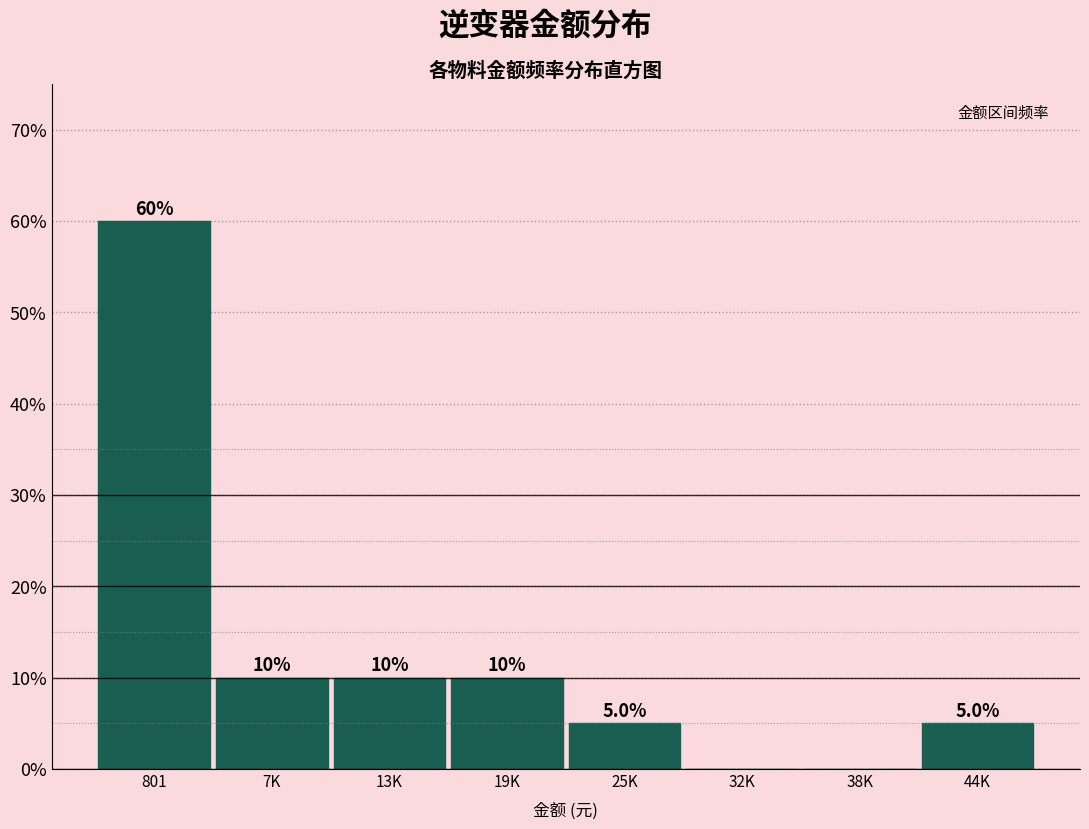

Reading left to right, what are all the values shown in this chart?

801=60	7K=10	13K=10	19K=10	25K=5	32K=0	38K=0	44K=5